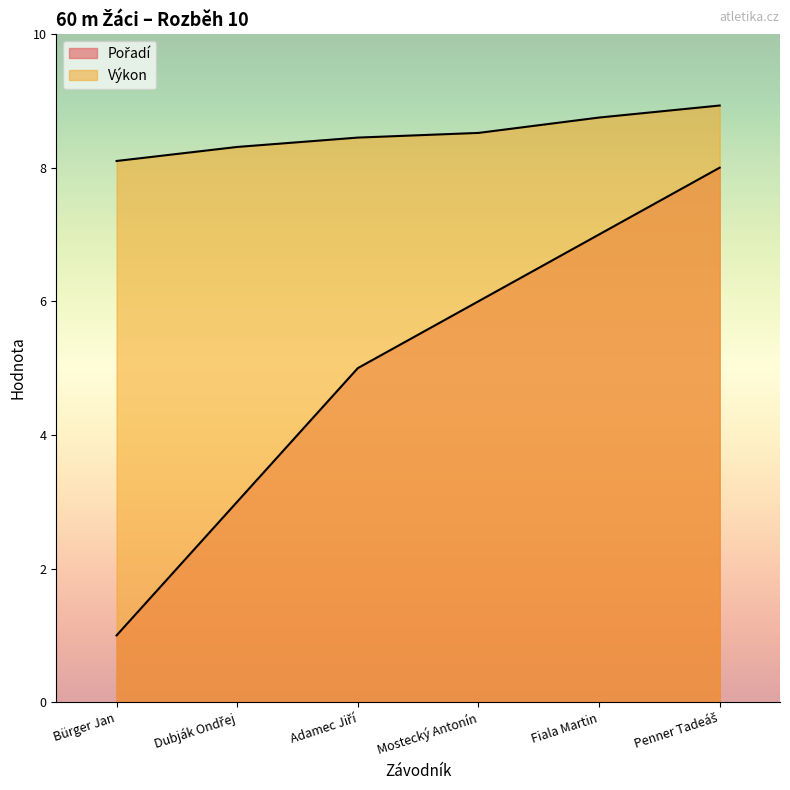

The value of Výkon at Fiala Martin is 8.8. True or false?

True